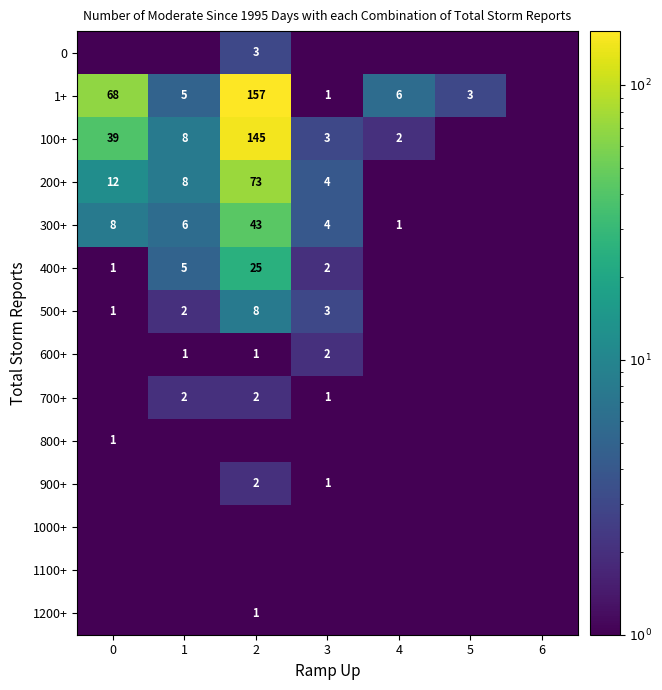

What is the difference between the 600+ values at 2 and 3?

1.0